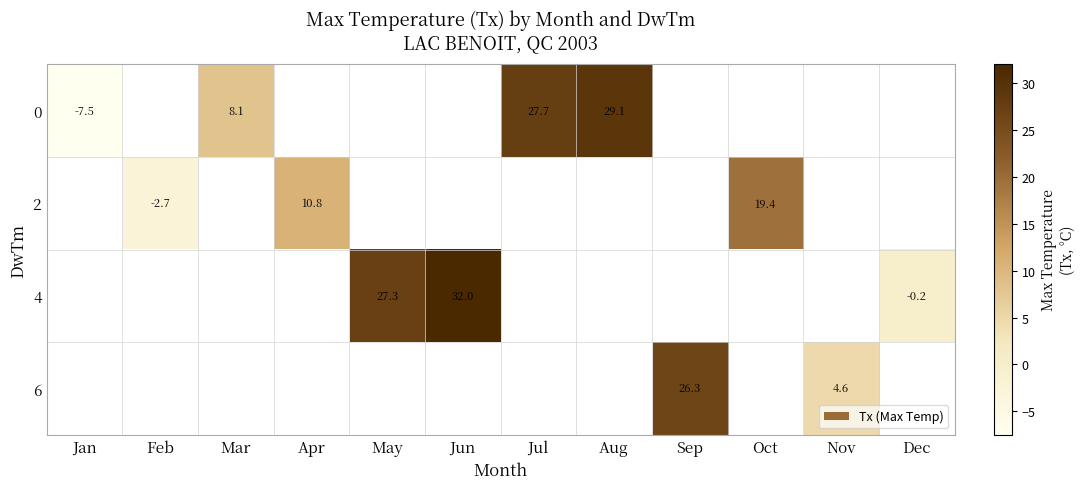

Is it true that 4 equals 32.0 at Jun?

True